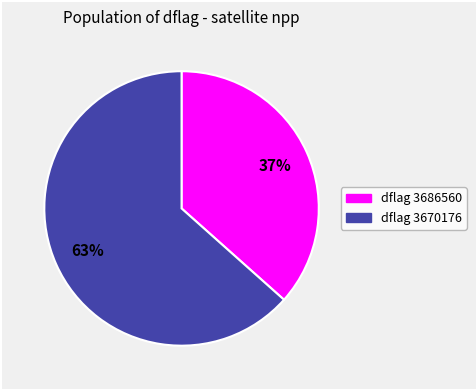

Is there any slice that represents more than half of the pie?

Yes